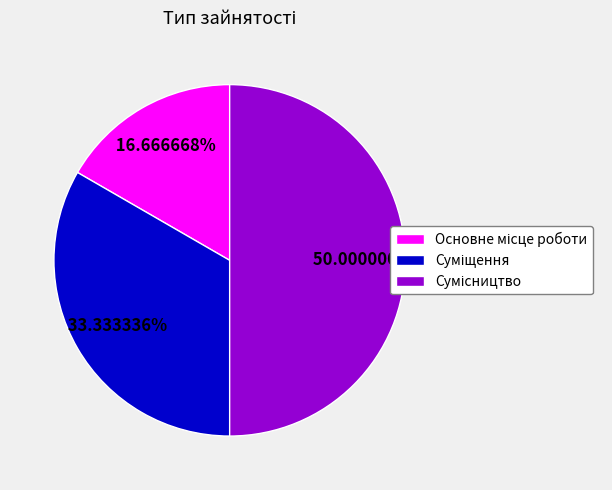

To the nearest percent, what portion does Сумісництво represent?

50%